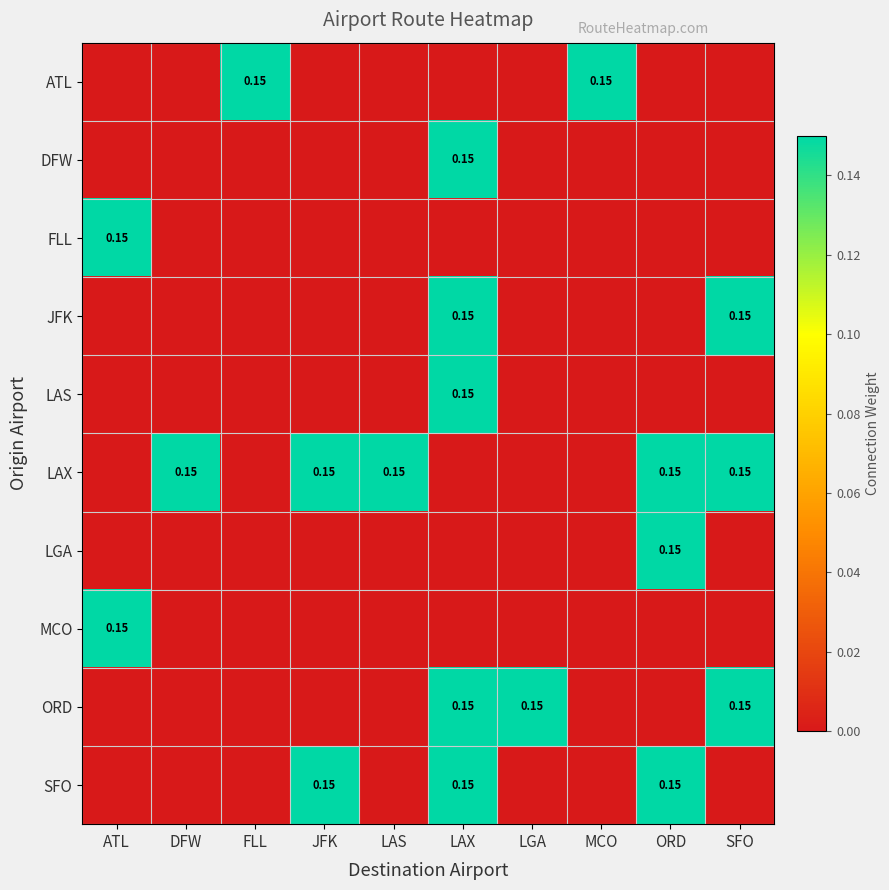

True or false: MCO has a value of -0.1 at DFW.

False